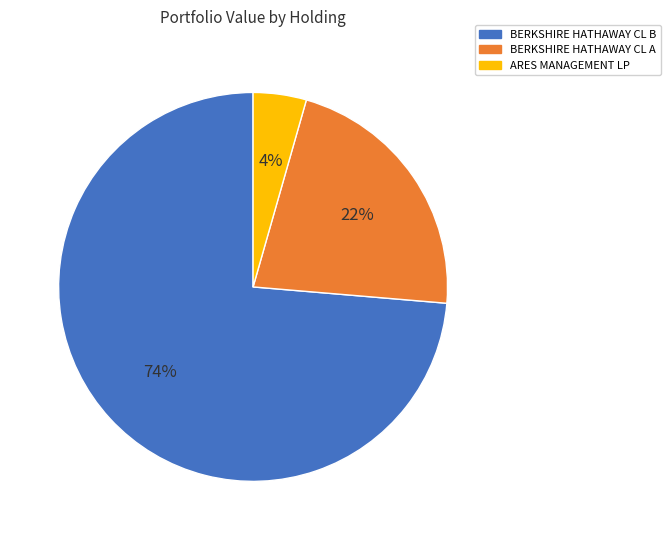

To the nearest percent, what is the combined percentage of BERKSHIRE HATHAWAY CL A and ARES MANAGEMENT LP?

26%